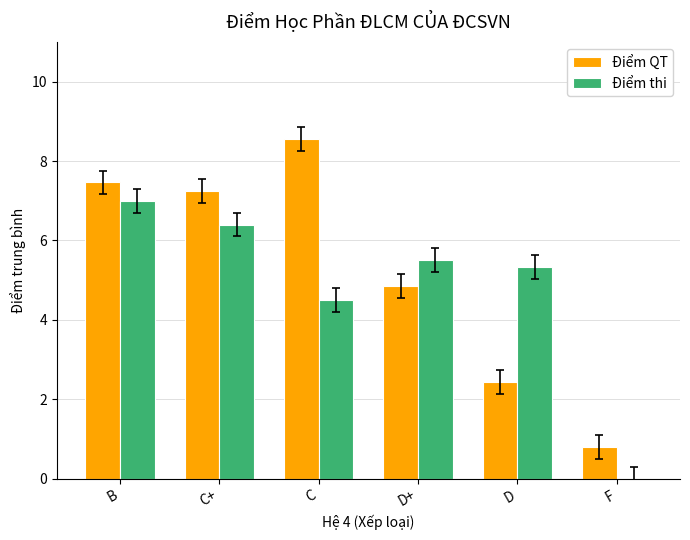

How many series are shown in this chart?

2